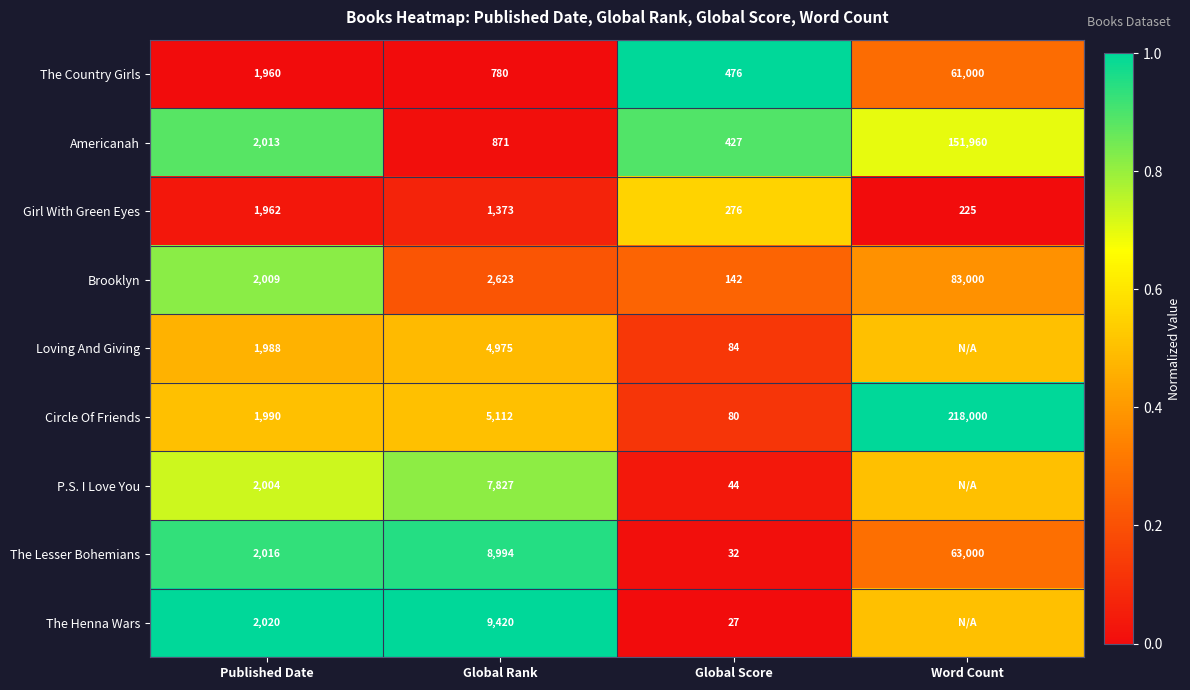

List the labels in order of The Country Girls value, smallest first.

Global Score, Global Rank, Published Date, Word Count